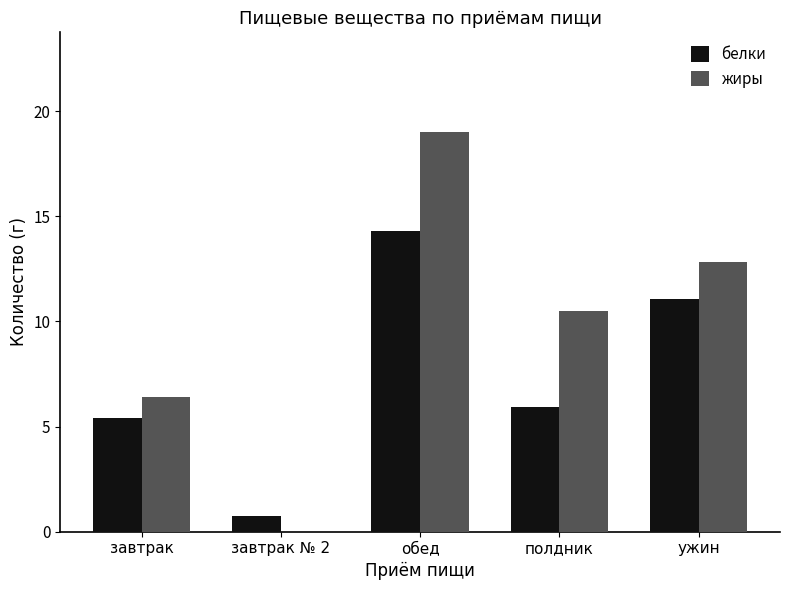

What is the total value across all series at завтрак?

11.8